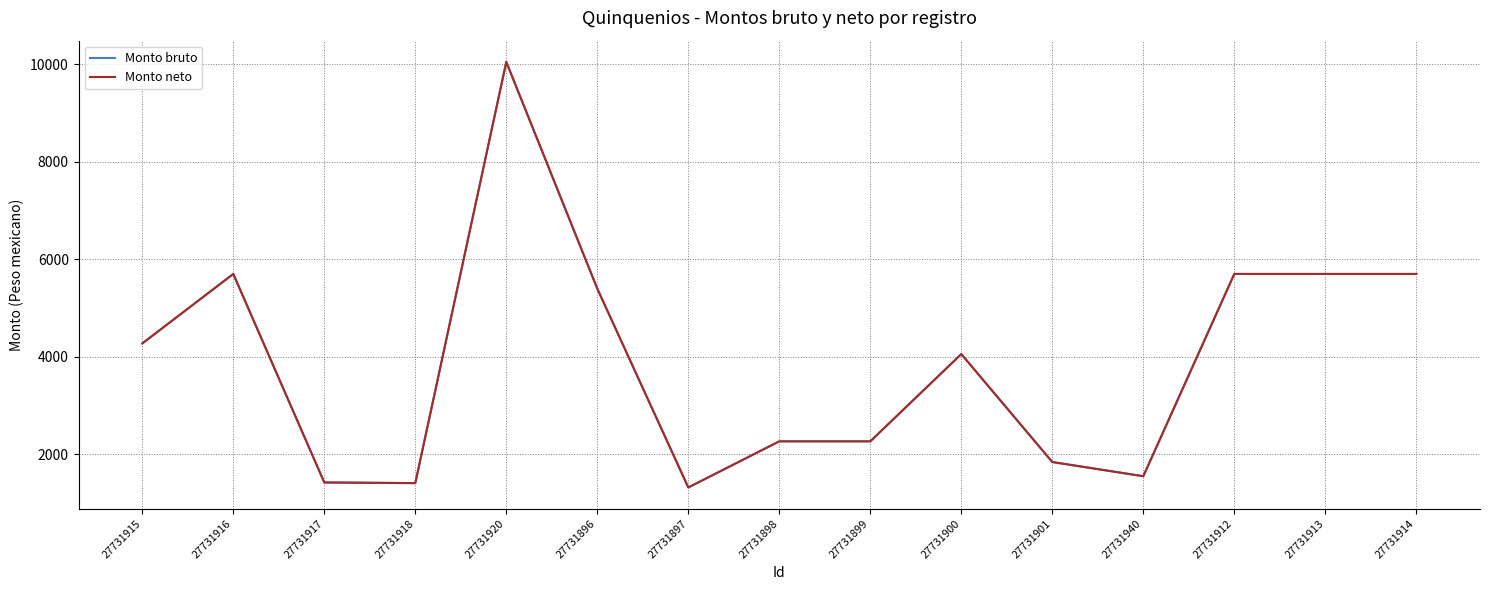

How many interior local valleys does the Monto bruto series have?

4